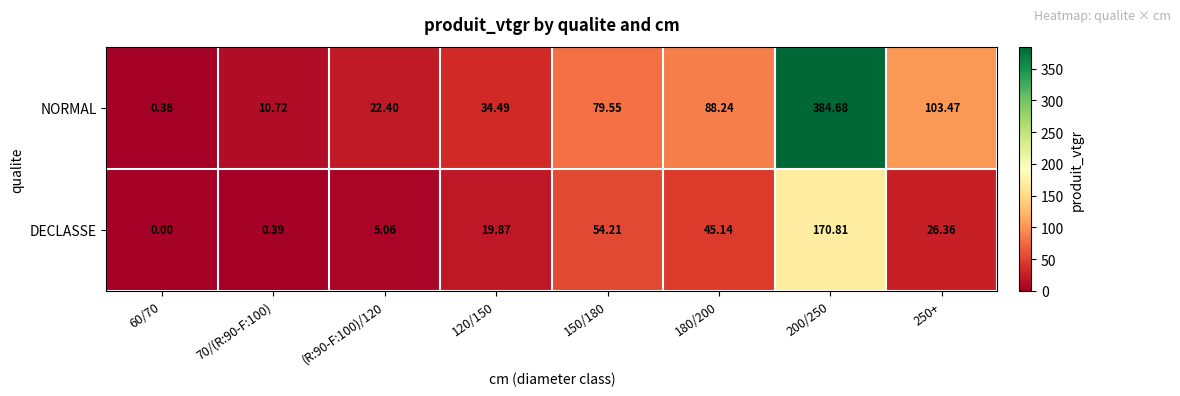

Rank the series at (R:90-F:100)/120 from lowest to highest value.

DECLASSE, NORMAL